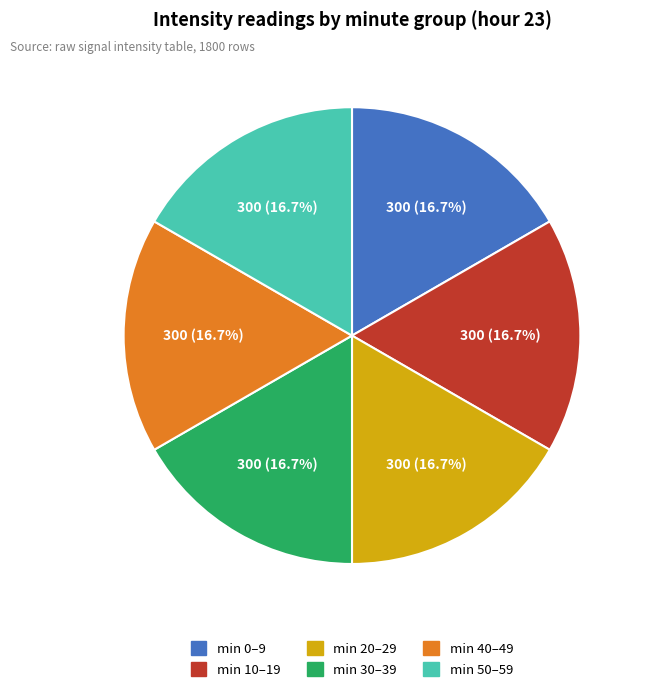

How much of the chart is everything except min 50–59?

83.3%